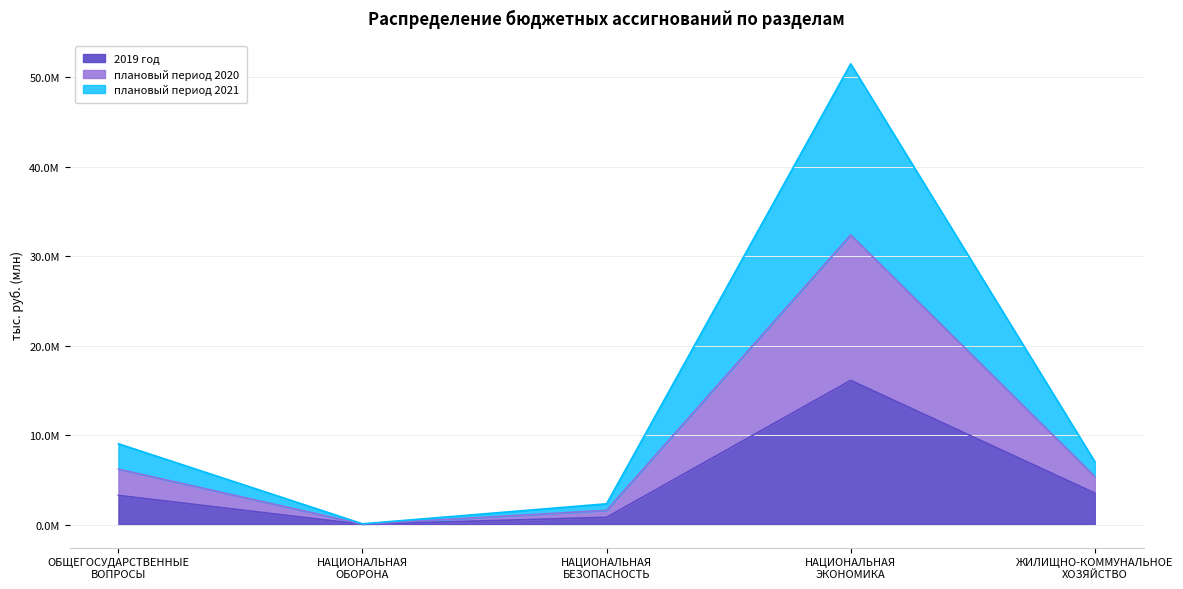

The 2019 год series shows 30313.4 at НАЦИОНАЛЬНАЯ
ОБОРОНА. True or false?

True